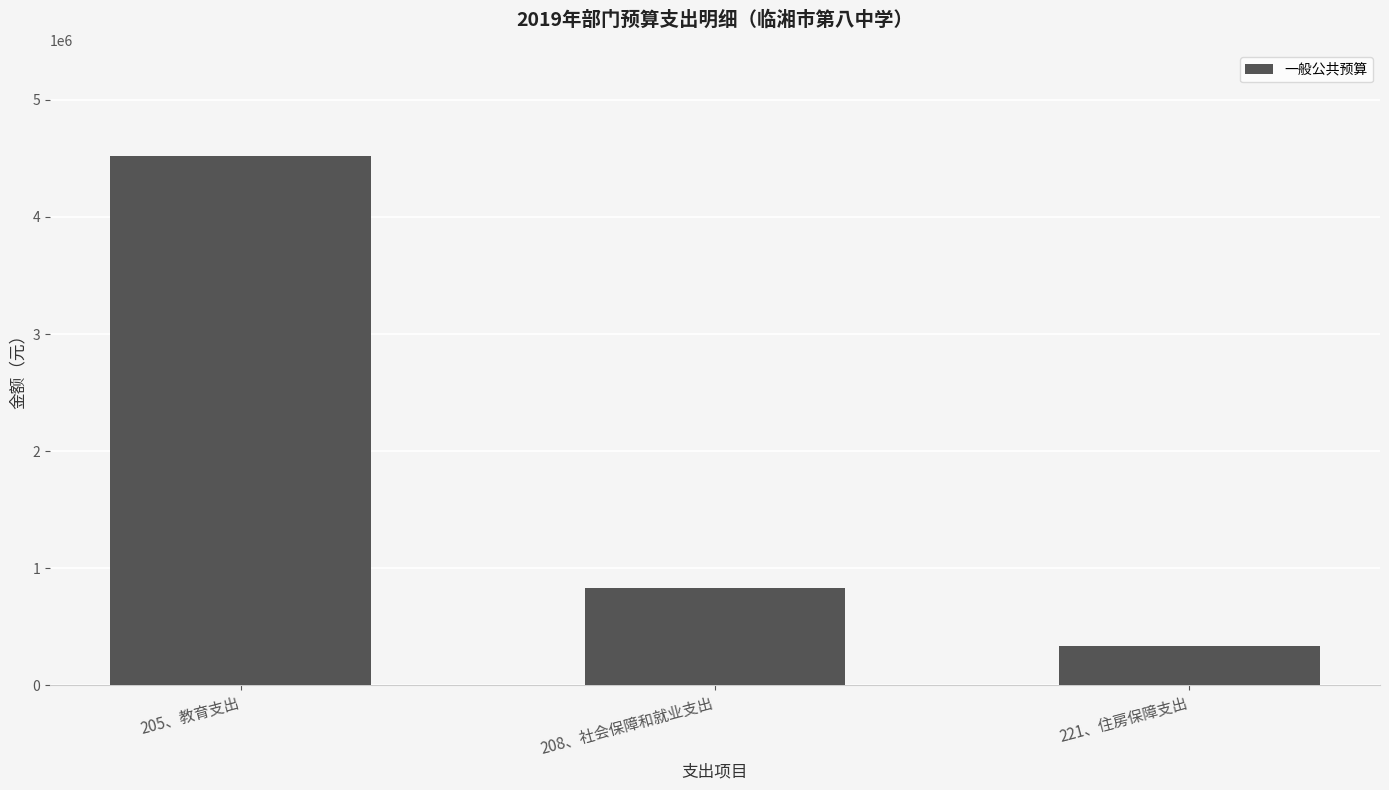

What is the label of the 1st bar from the left?

205、教育支出